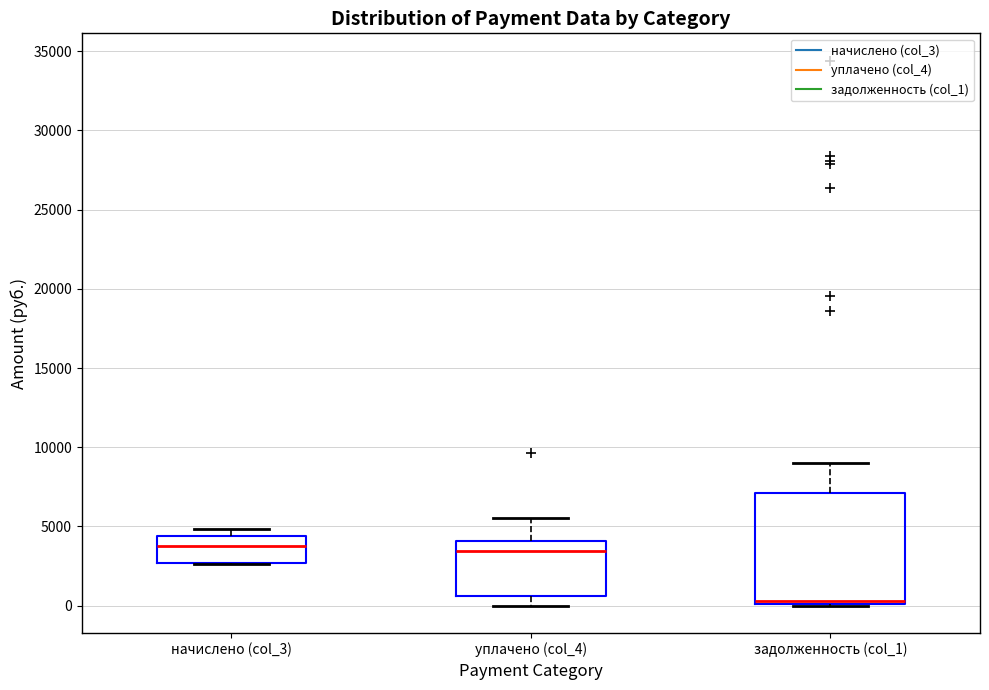

Reading left to right, transcribe this box plot: for each box, give where its median line is, the range the box spans, and where its two whiskers end, as read against the y-axis. The values are not printed on the chart, so give them approximately, as read against the axis.

начислено (col_3): median 4000, box 2500 to 4500, whiskers 2500 to 5000
уплачено (col_4): median 3500, box 500 to 4000, whiskers 0 to 5500
задолженность (col_1): median 500, box 0 to 7000, whiskers 0 to 9000